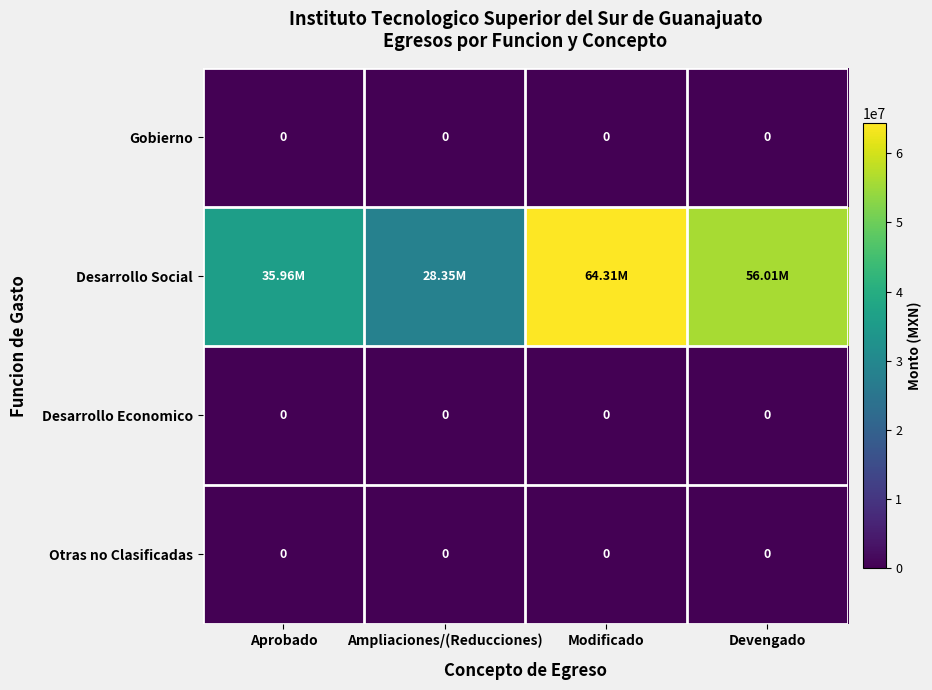

True or false: Desarrollo Social has a value of 35961267.1 at Aprobado.

True